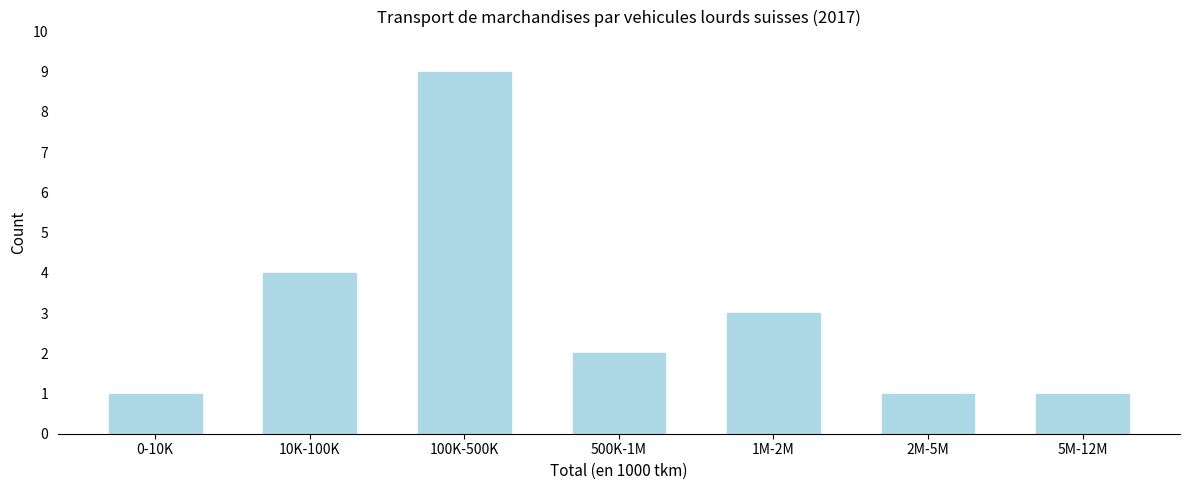

Reading left to right, transcribe all the data shown in this chart.

1	4	9	2	3	1	1